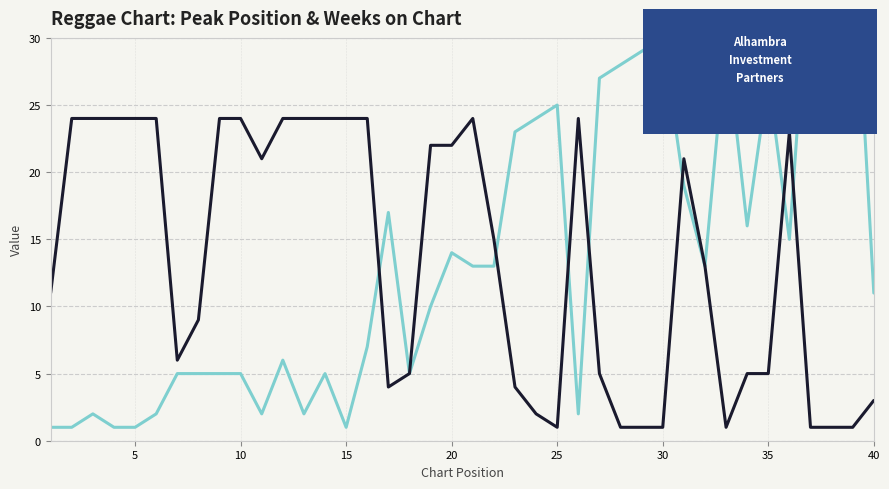

What is the difference between the second highest and minimum values in the Peak Position series?

37